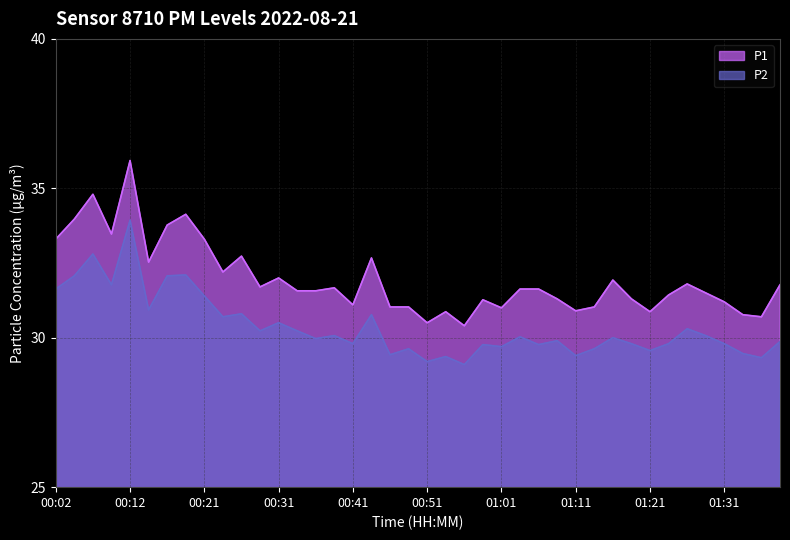

What is the label of the 2nd point from the left?

00:04